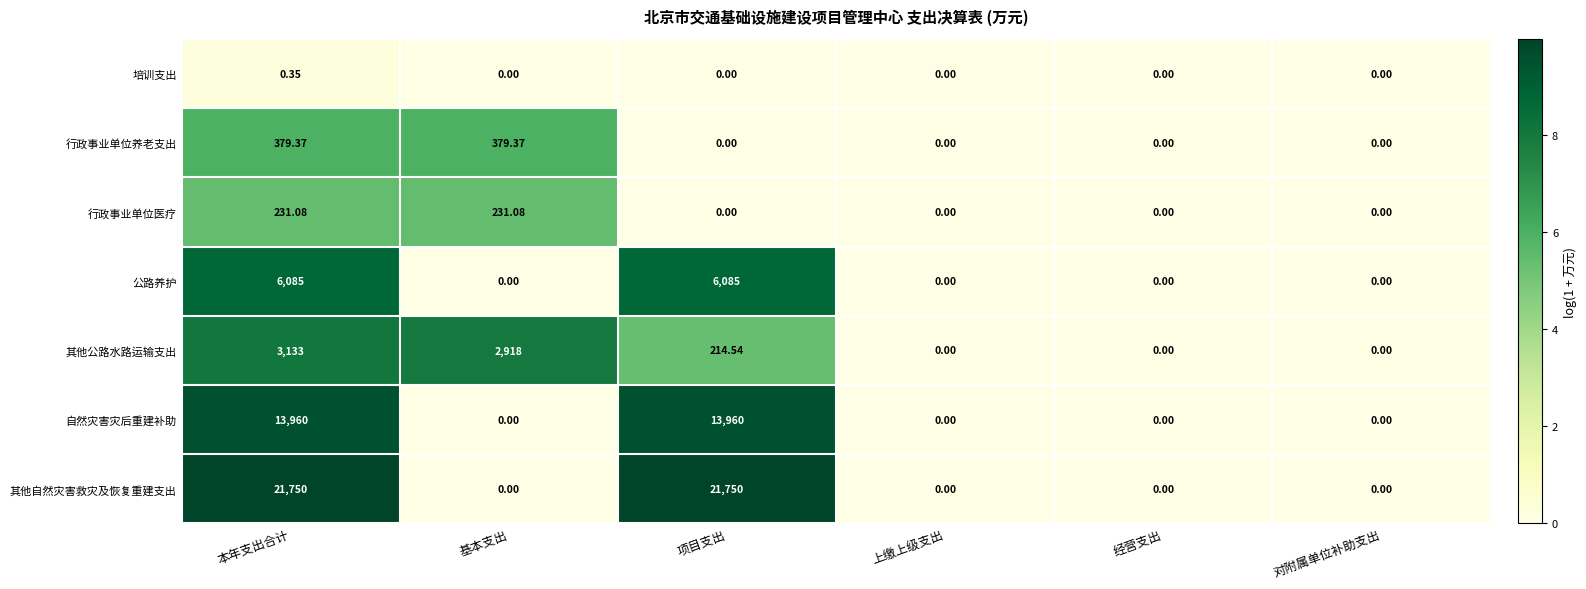

Rank the series by their maximum value, from highest to lowest.

其他自然灾害救灾及恢复重建支出, 自然灾害灾后重建补助, 公路养护, 其他公路水路运输支出, 行政事业单位养老支出, 行政事业单位医疗, 培训支出